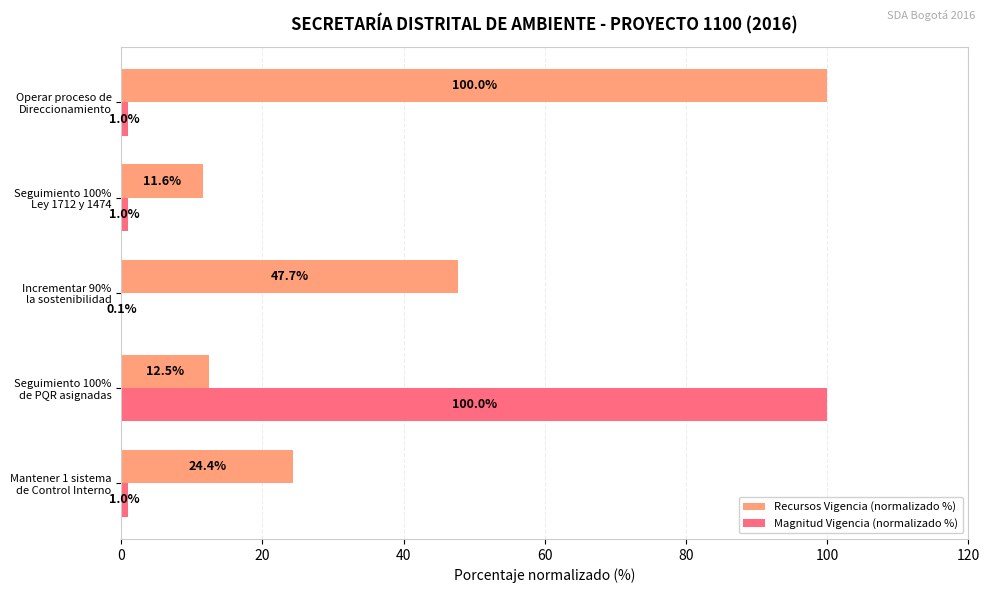

Which series has the largest total across all categories?

Recursos Vigencia (normalizado %)